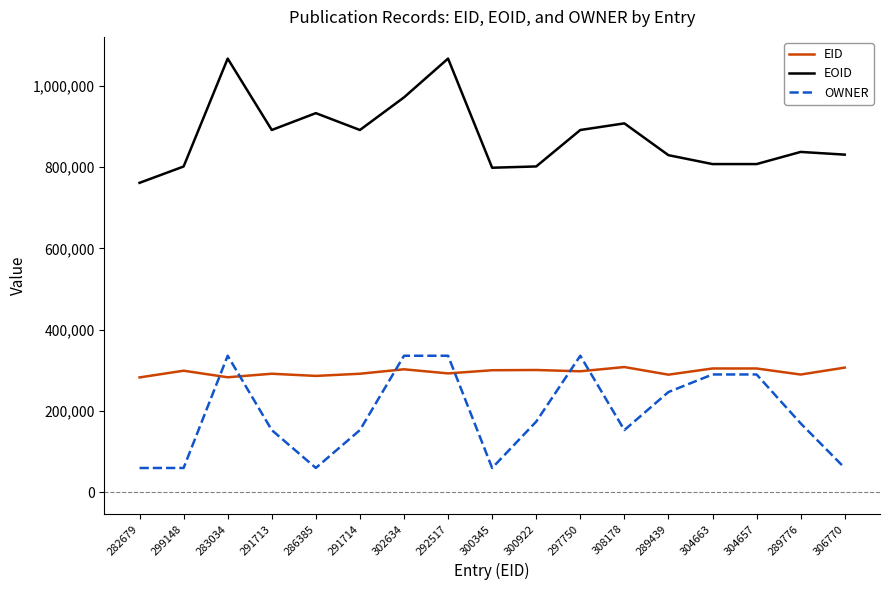

Between 292517 and 308178, which series saw the biggest shift?

OWNER